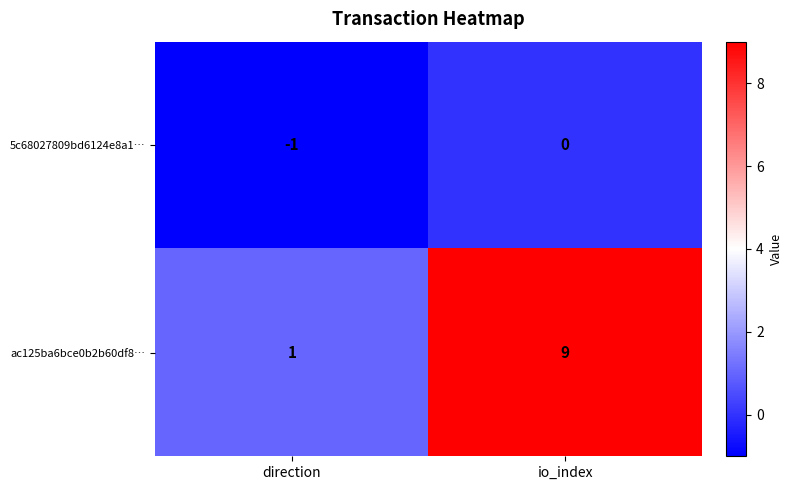

At how many categories does at least one series exceed 2?

1